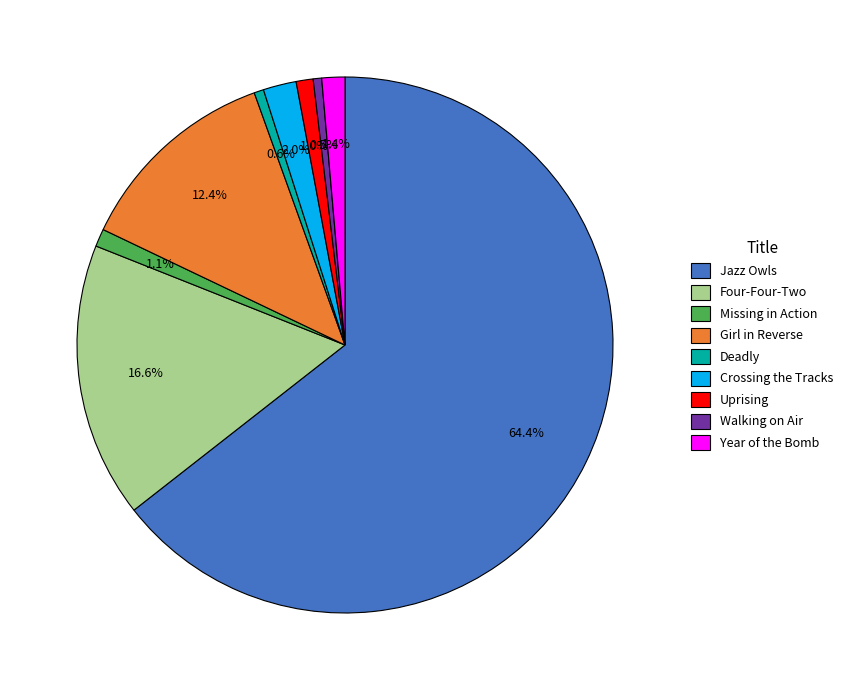

Which category accounts for the majority?

Jazz Owls